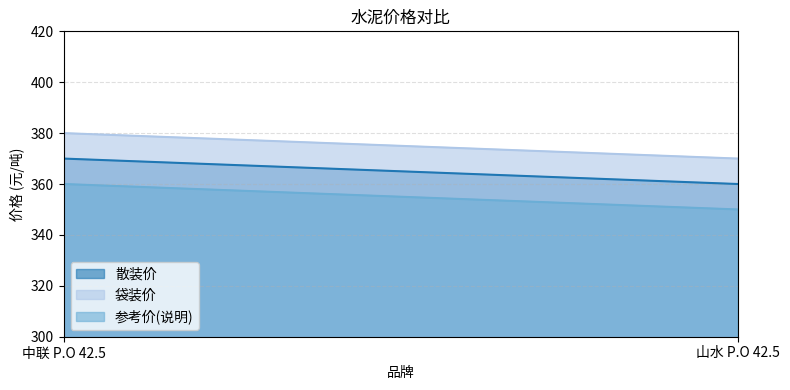

How many data points in 参考价(说明) are less than 360?

1